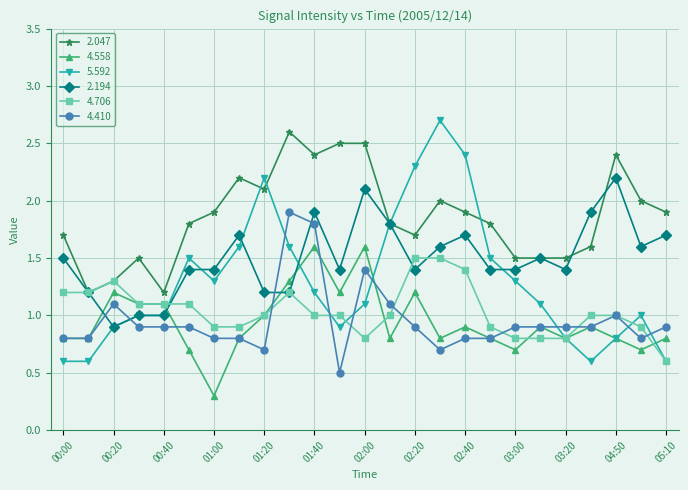

What is the smallest value displayed?

0.3